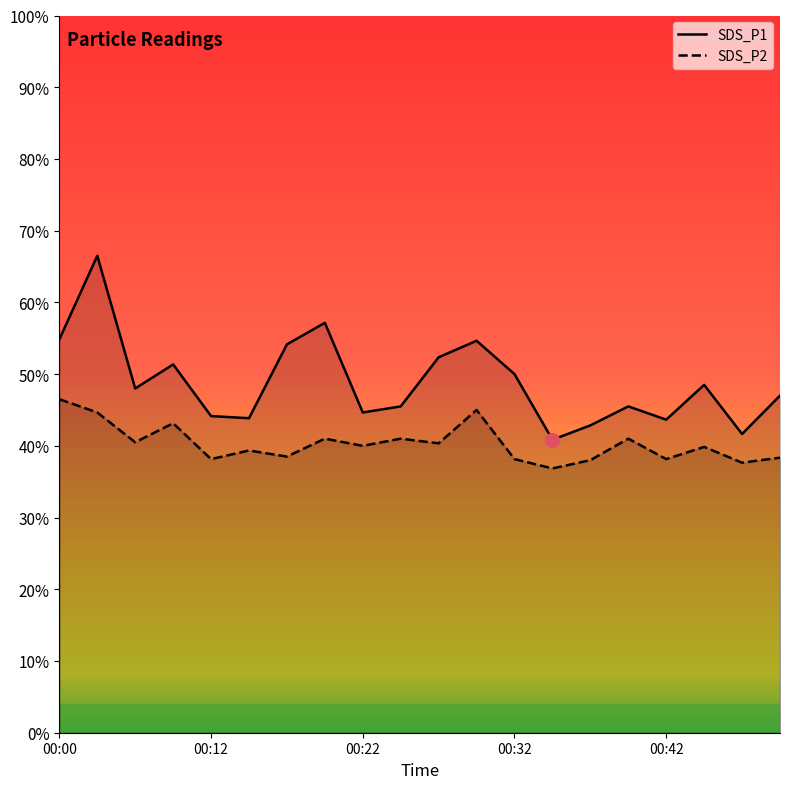

The value of SDS_P1 at 00:00 is 17.2. True or false?

False